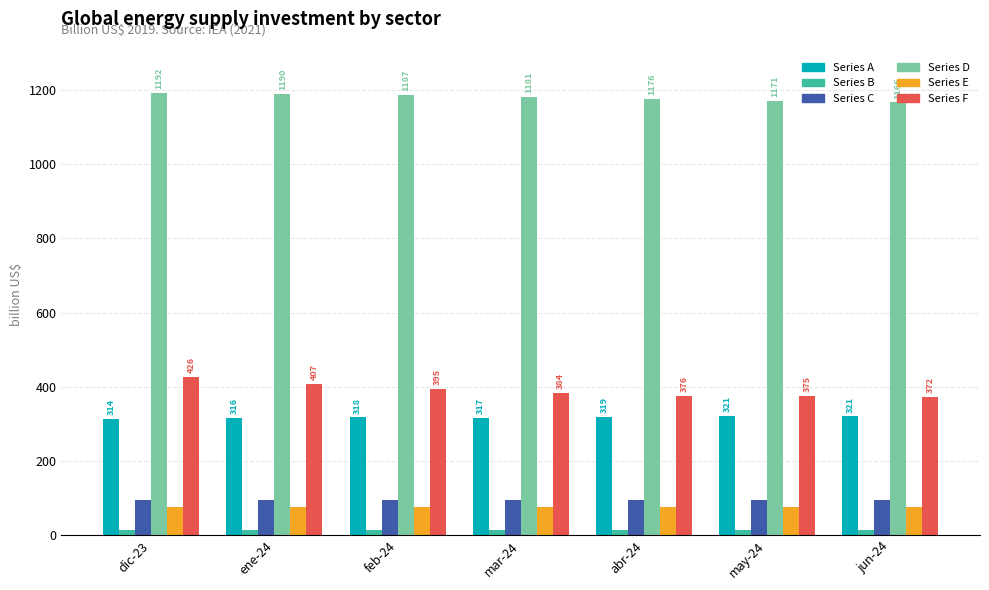

What position from the right is feb-24?

5